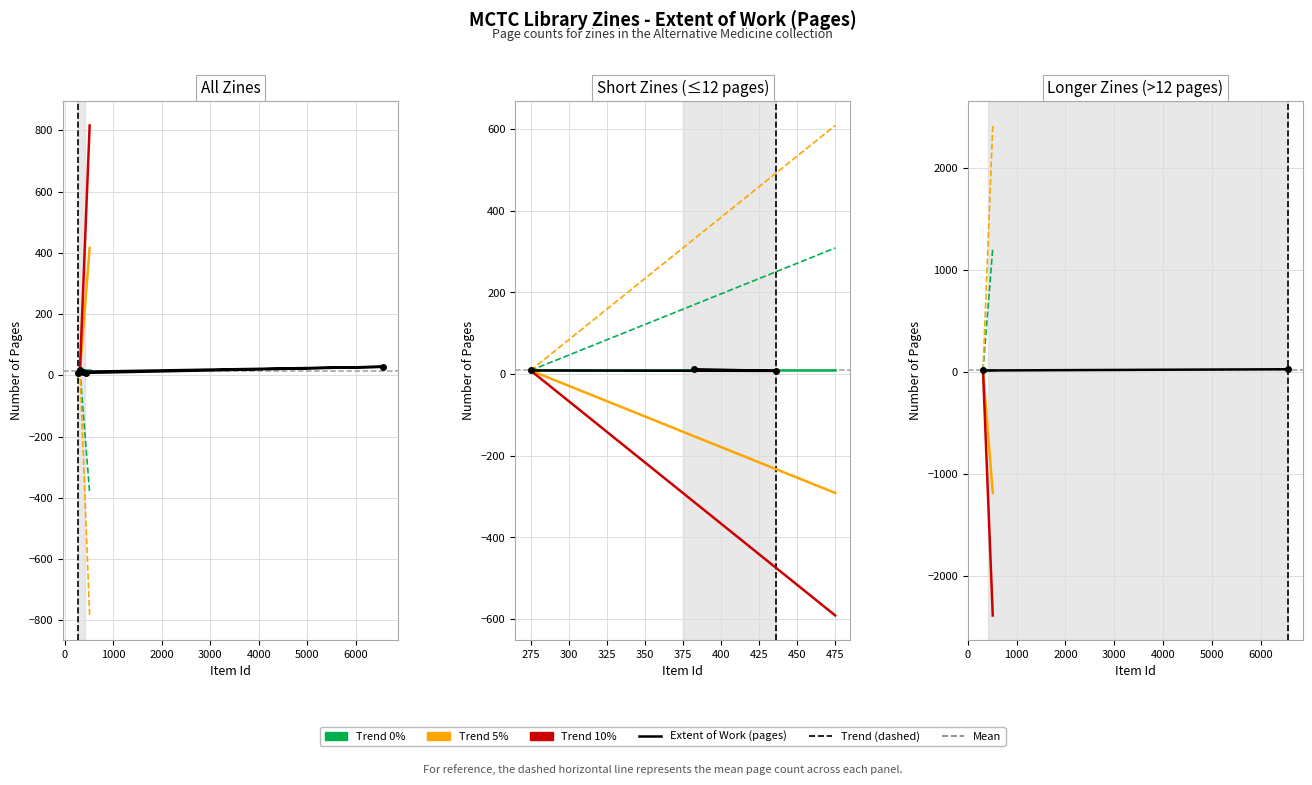

Where is the first local minimum?

436